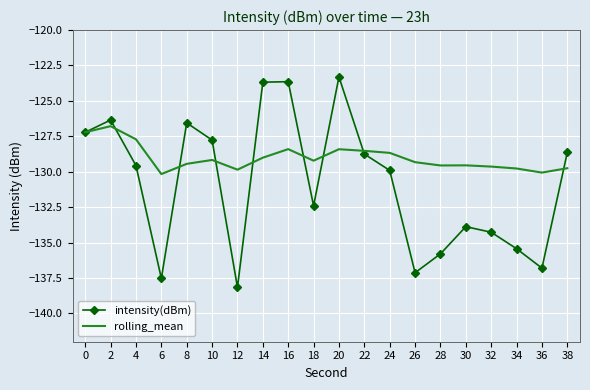

At which category does intensity(dBm) reach its first local peak?

2